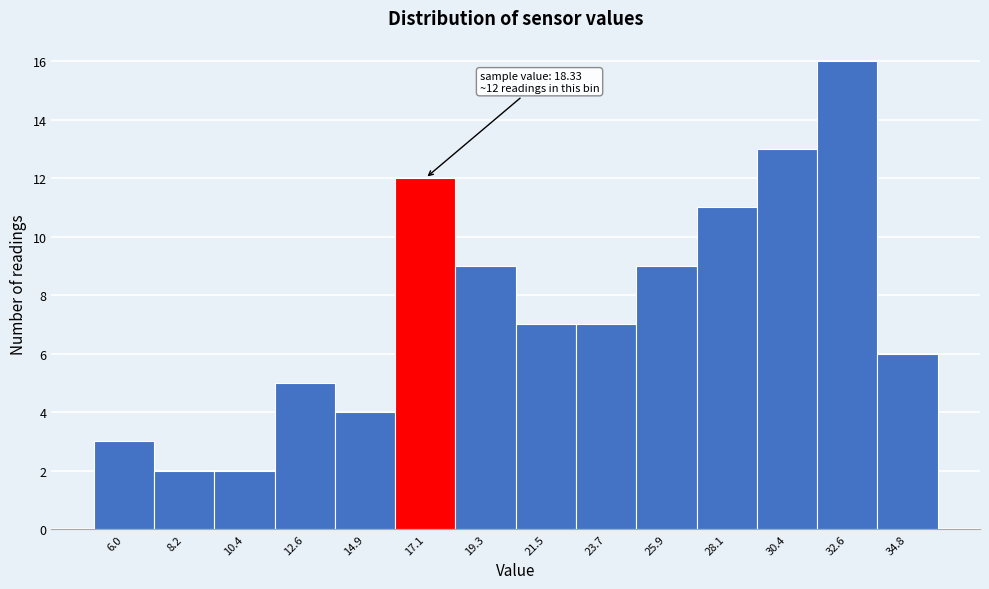

Reading right to left, transcribe all the data shown in this chart.

6	16	13	11	9	7	7	9	12	4	5	2	2	3